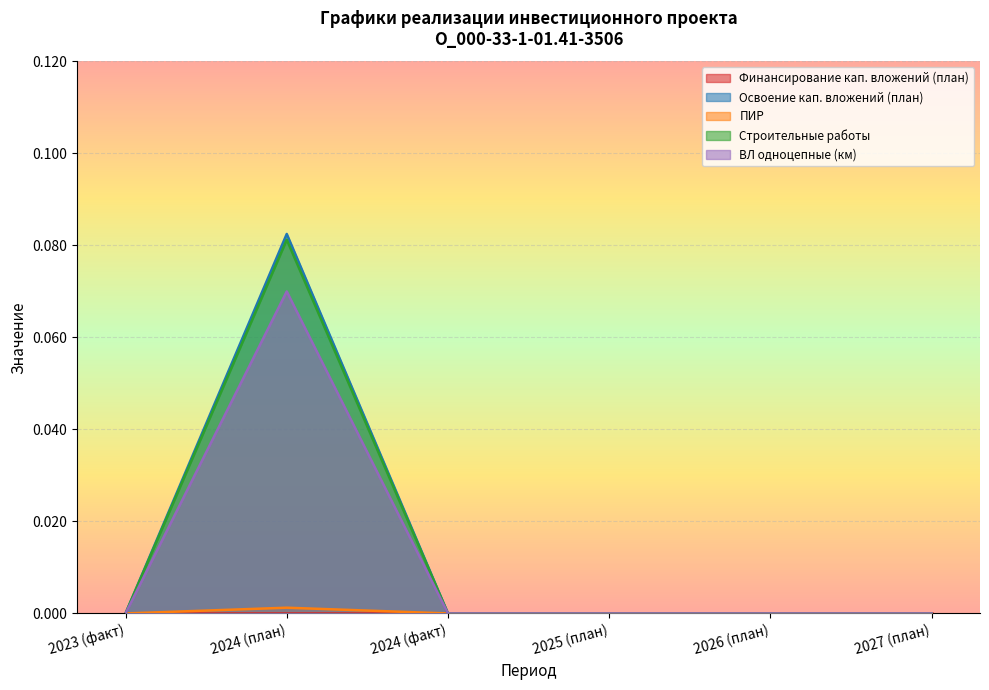

Which series has the largest range (max minus min)?

Освоение кап. вложений (план)